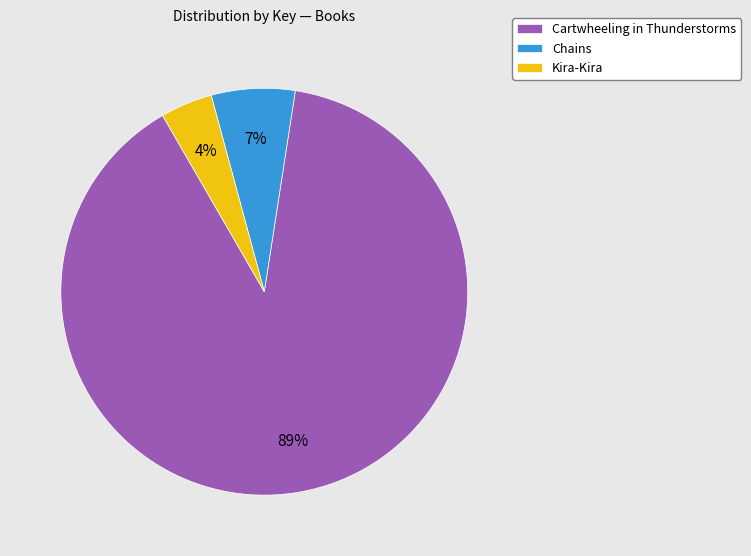

Count the number of slices in the pie.

3